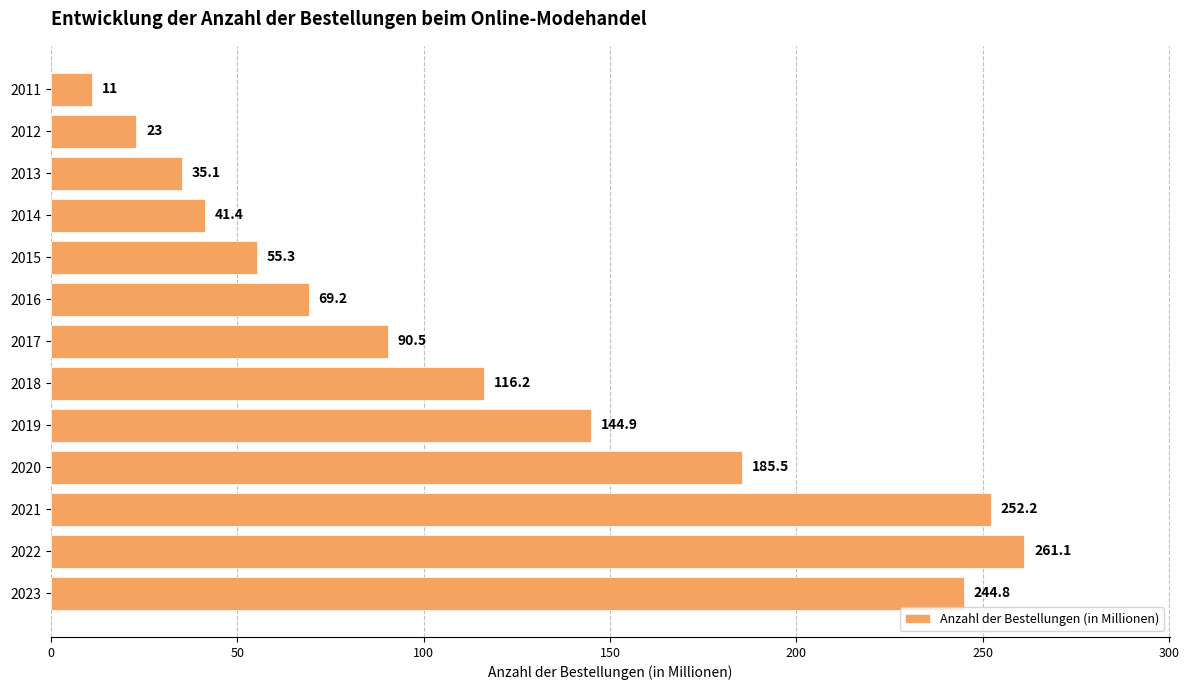

Which category has the highest value across all series?

2022